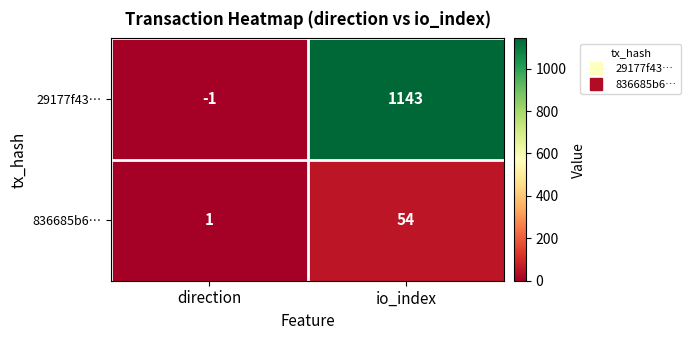

Is it true that 836685b6… equals 2 at direction?

False